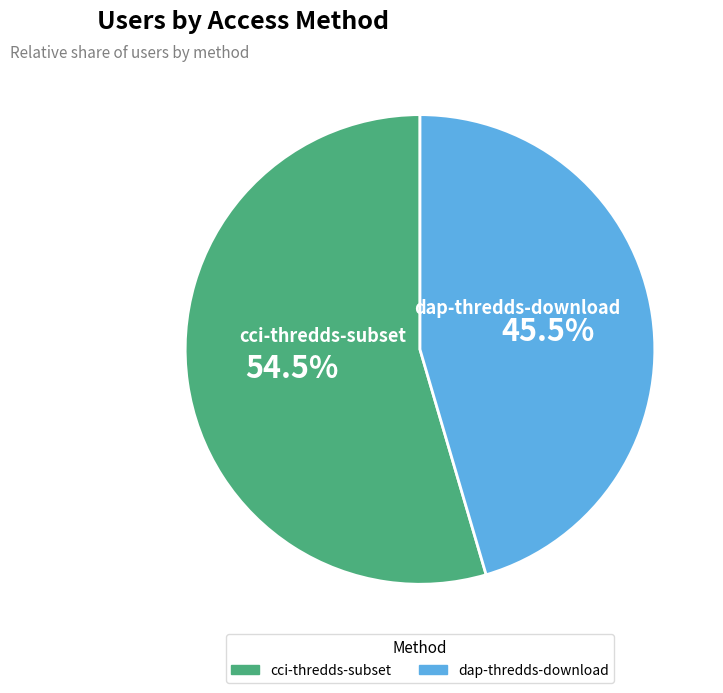

What percentage do dap-thredds-download and cci-thredds-subset together represent?

100.0%